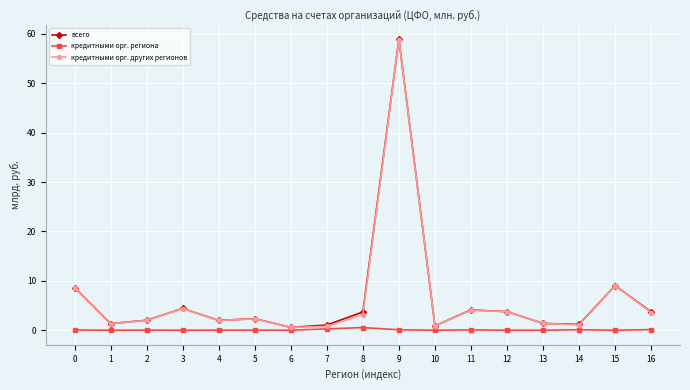

Does the chart display data point markers on the line(s)?

Yes